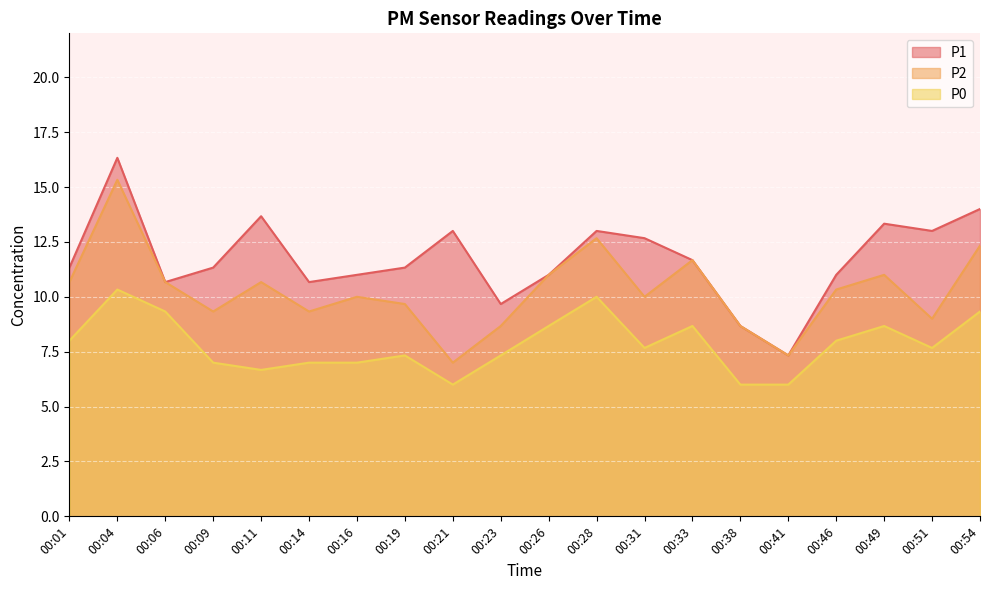

Reading left to right, transcribe all the data shown in this chart.

P1: 11.3	16.3	10.7	11.3	13.7	10.7	11.0	11.3	13.0	9.7	11.0	13.0	12.7	11.7	8.7	7.3	11.0	13.3	13.0	14.0
P2: 10.7	15.3	10.7	9.3	10.7	9.3	10.0	9.7	7.0	8.7	11.0	12.7	10.0	11.7	8.7	7.3	10.3	11.0	9.0	12.3
P0: 8.0	10.3	9.3	7.0	6.7	7.0	7.0	7.3	6.0	7.3	8.7	10.0	7.7	8.7	6.0	6.0	8.0	8.7	7.7	9.3